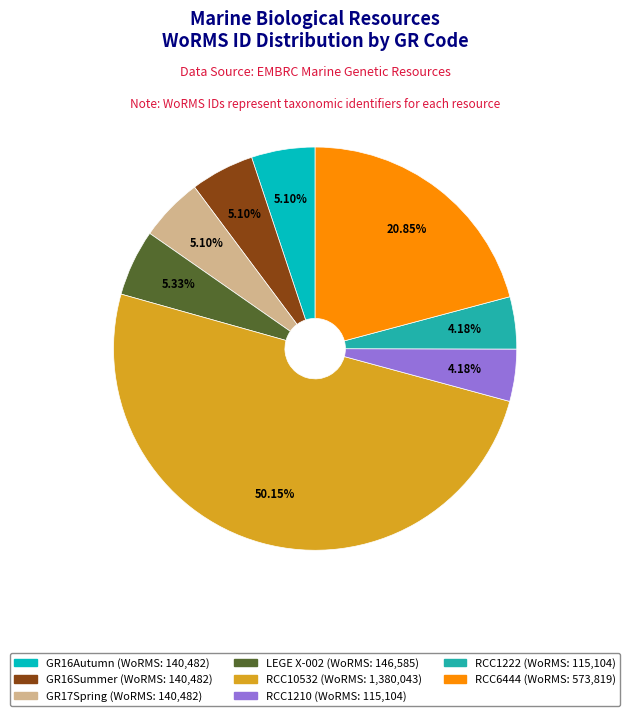

What is the ratio of the value at RCC1222 to the value at GR16Autumn?

0.8